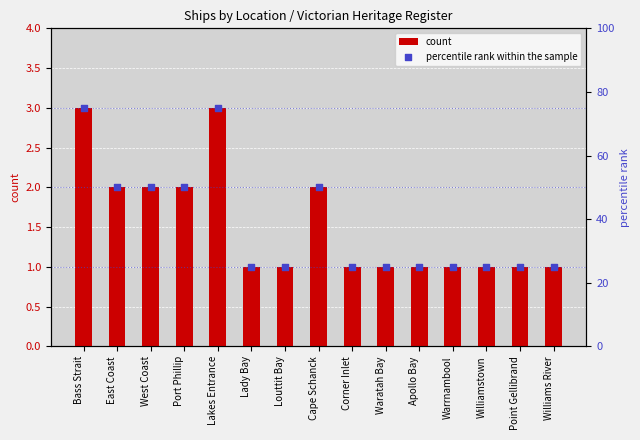

What is the total value across all series at Bass Strait?

78